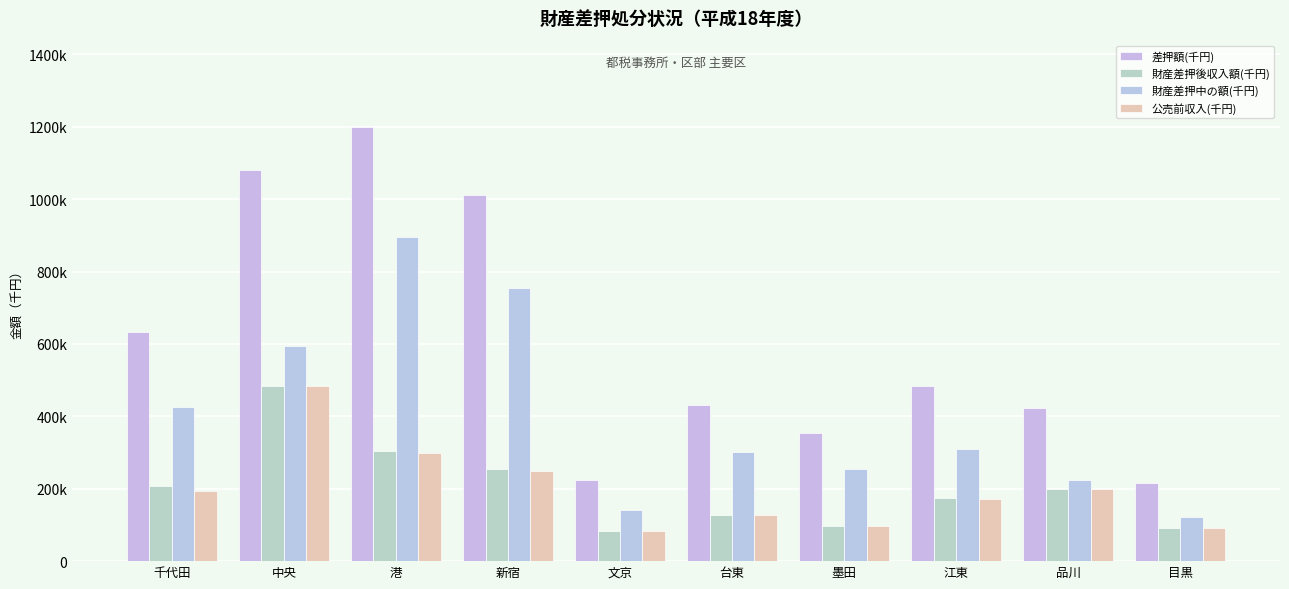

Does the chart contain stacked bars?

No